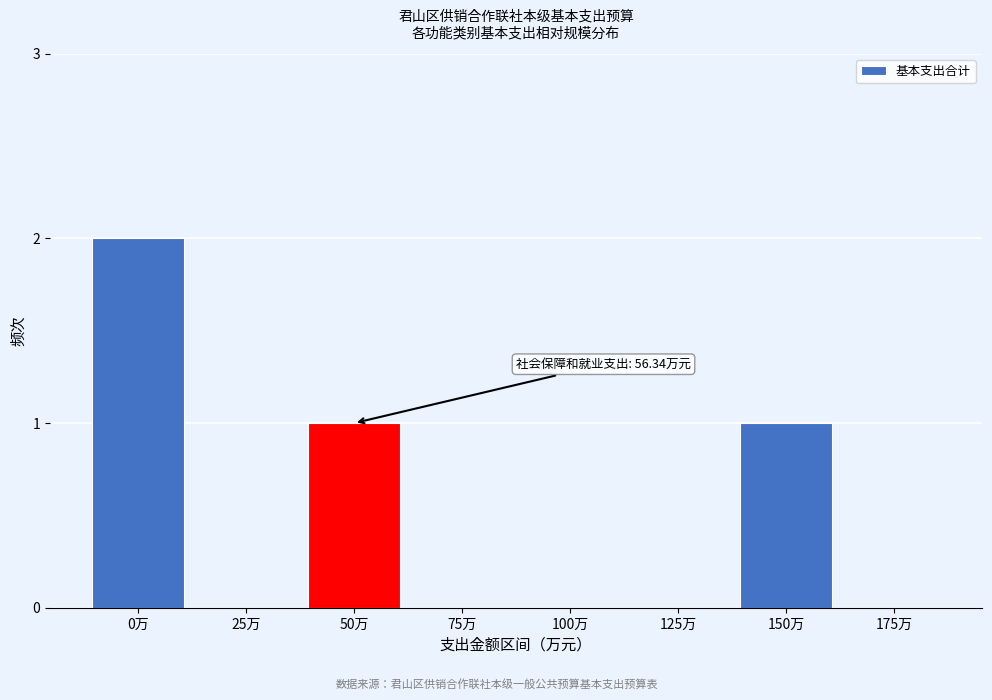

Reading right to left, transcribe all the data shown in this chart.

175万=0	150万=1	125万=0	100万=0	75万=0	50万=1	25万=0	0万=2